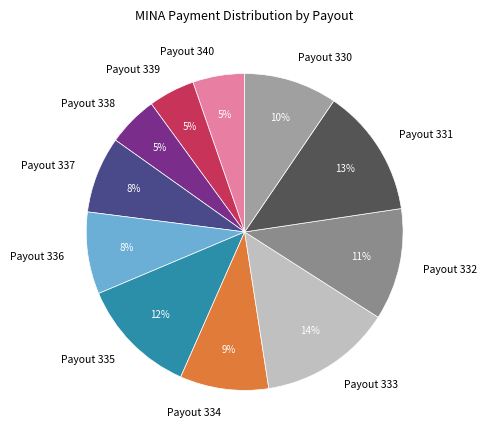

To the nearest percent, what portion does Payout 334 represent?

9%